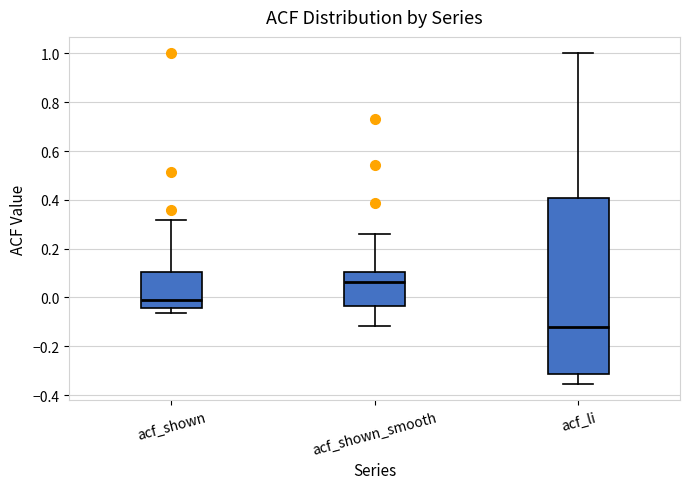

Reading left to right, transcribe this box plot: for each box, give where its median line is, the range the box spans, and where its two whiskers end, as read against the y-axis. The values are not printed on the chart, so give them approximately, as read against the axis.

acf_shown: median -0.02, box -0.04 to 0.10, whiskers -0.06 to 0.32
acf_shown_smooth: median 0.06, box -0.04 to 0.10, whiskers -0.12 to 0.26
acf_li: median -0.12, box -0.32 to 0.40, whiskers -0.36 to 1.00